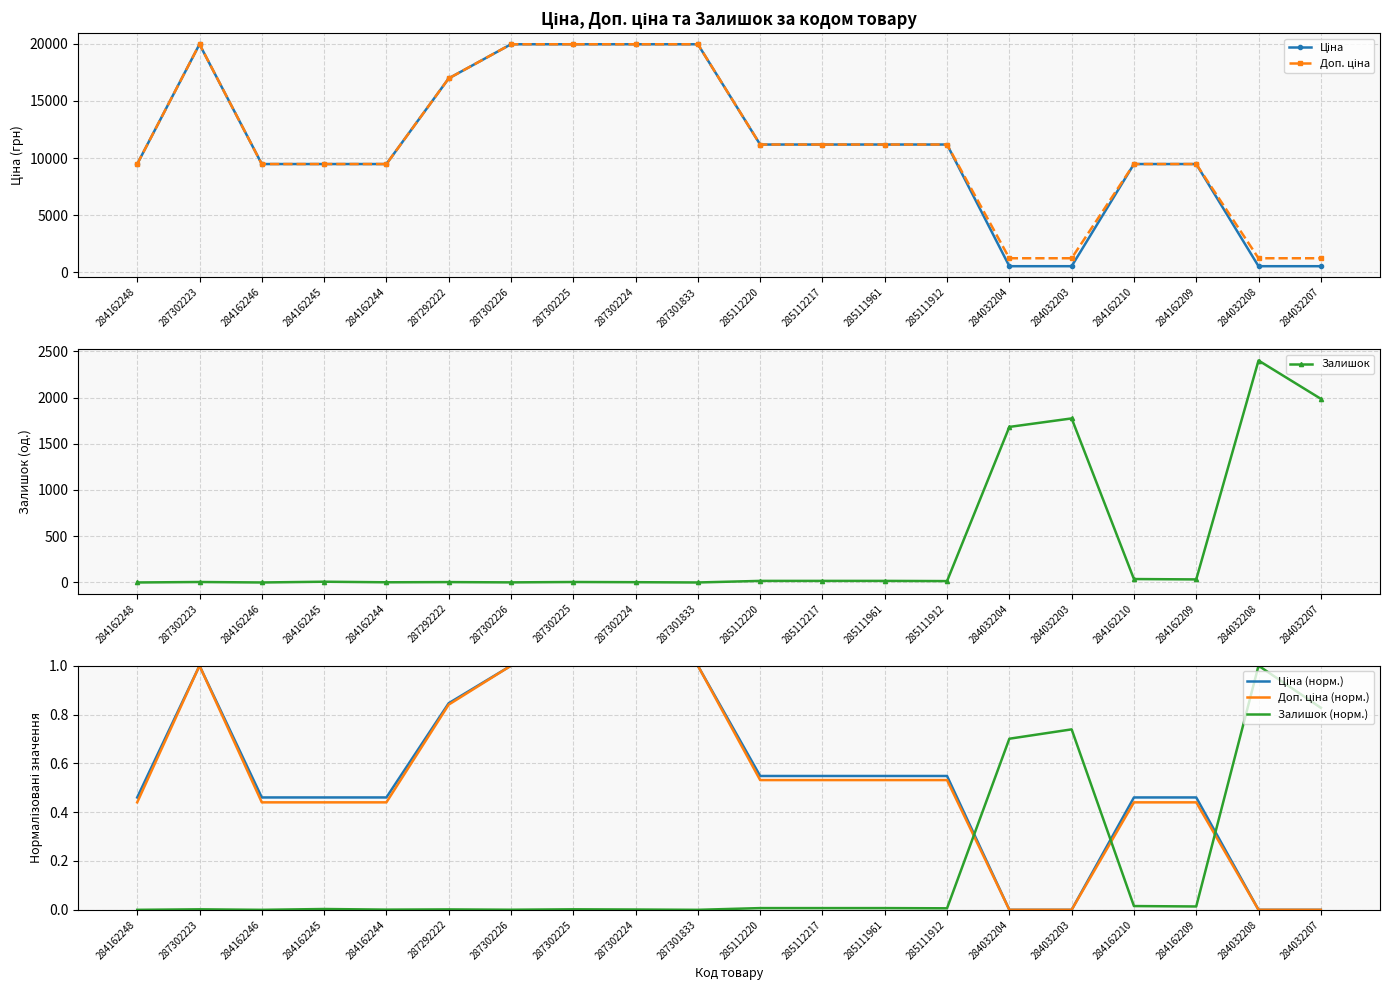

Rank the series at 287292222 from highest to lowest value.

Ціна, Доп. ціна, Залишок, Ціна (норм.), Доп. ціна (норм.), Залишок (норм.)